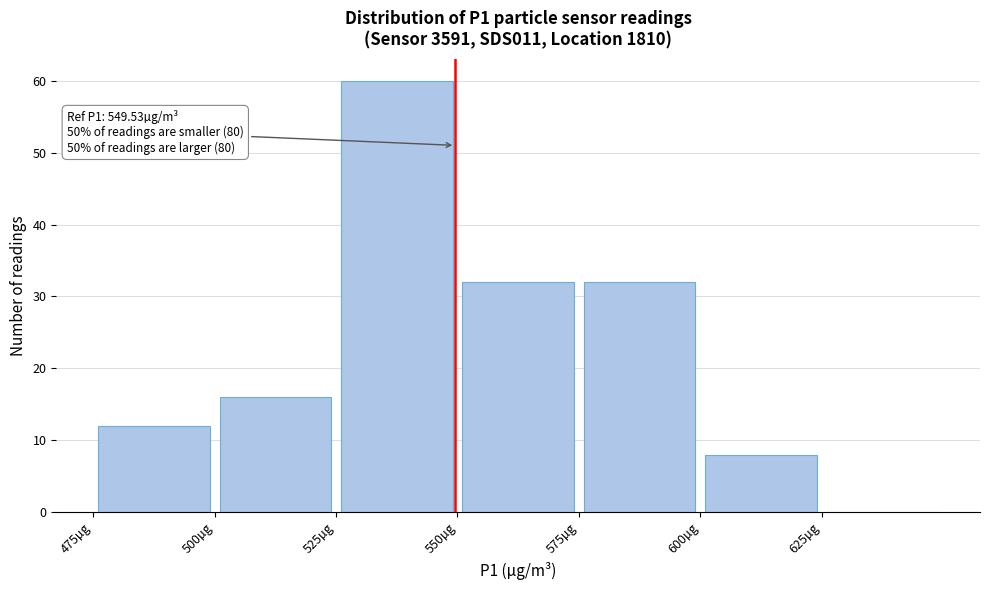

Which range on the x-axis has the tallest bar?

525 to 550